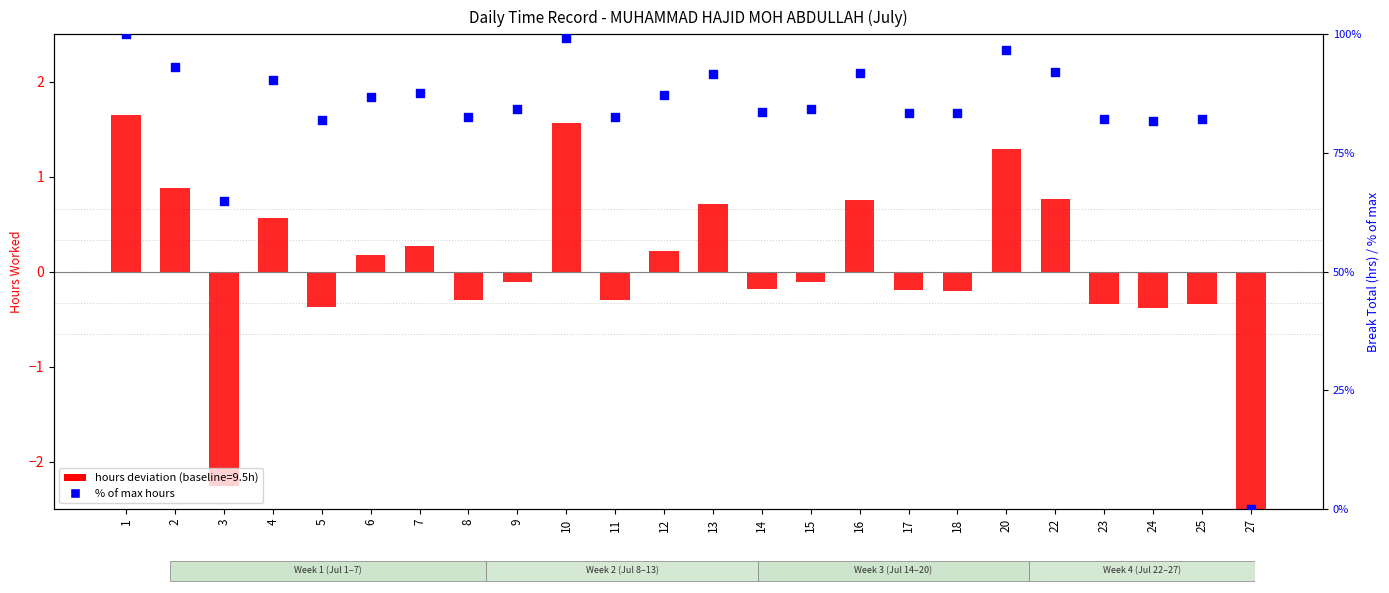

At which category is the sum across all series the highest?

1